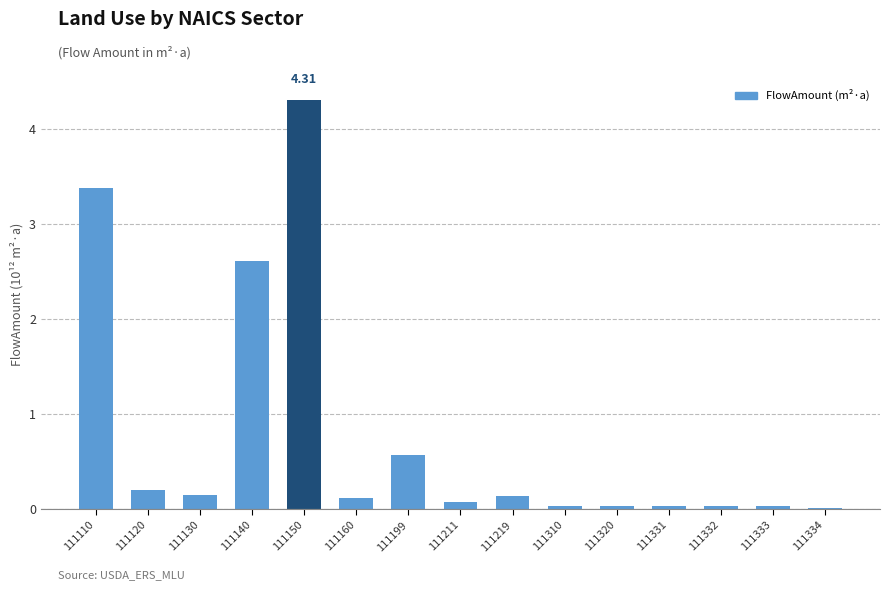

What is the sum of the values at 111334 and 111219?

0.2